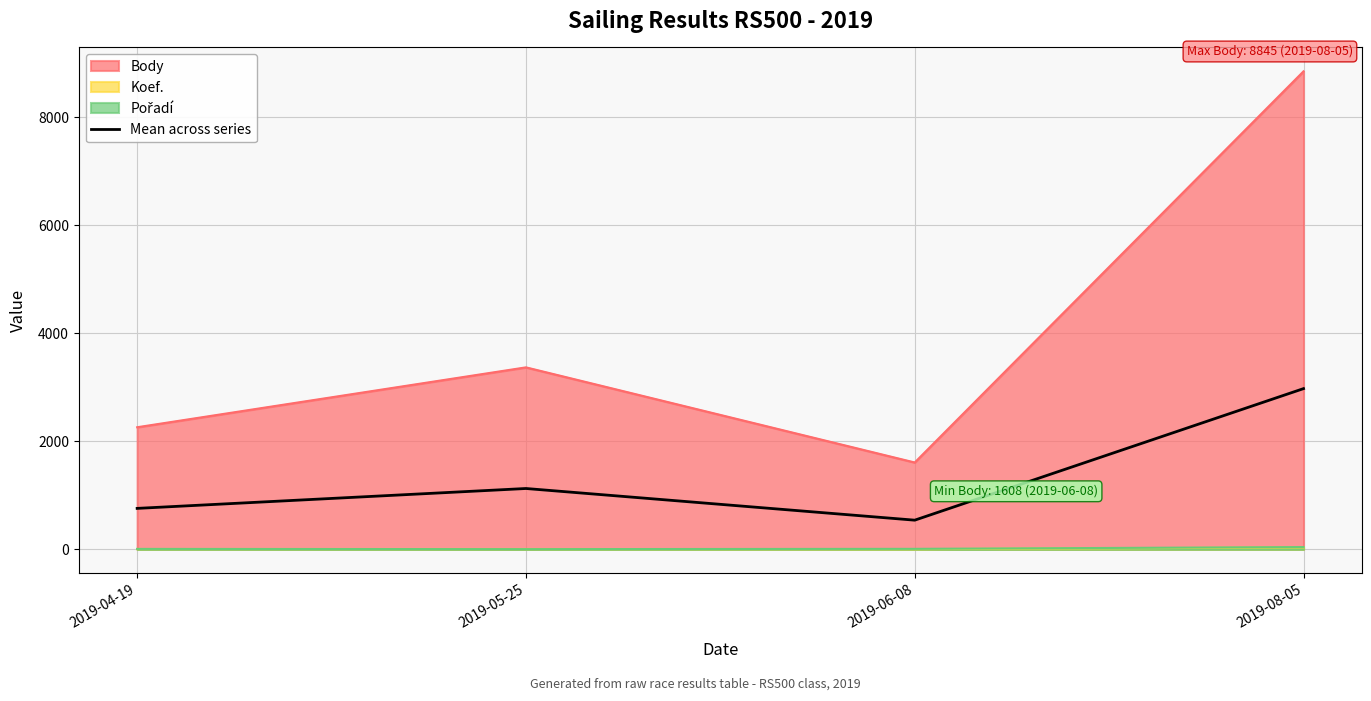

Rank the categories by value from highest to lowest.

2019-08-05, 2019-05-25, 2019-04-19, 2019-06-08